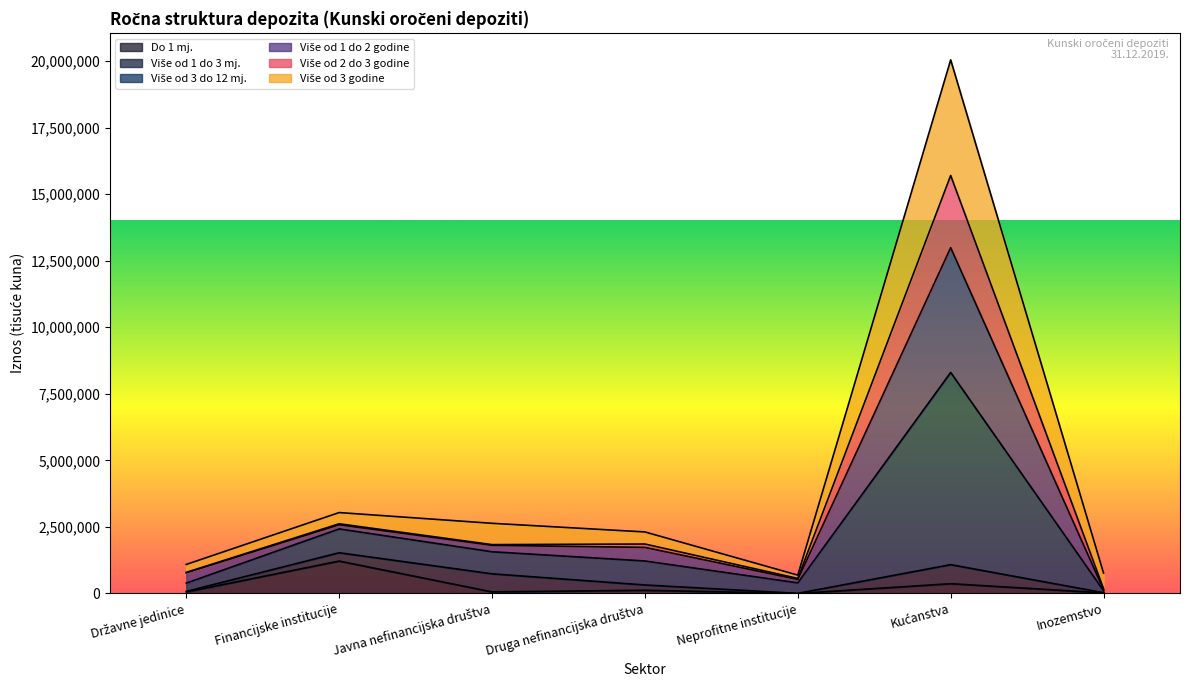

Count the number of categories in the chart.

7